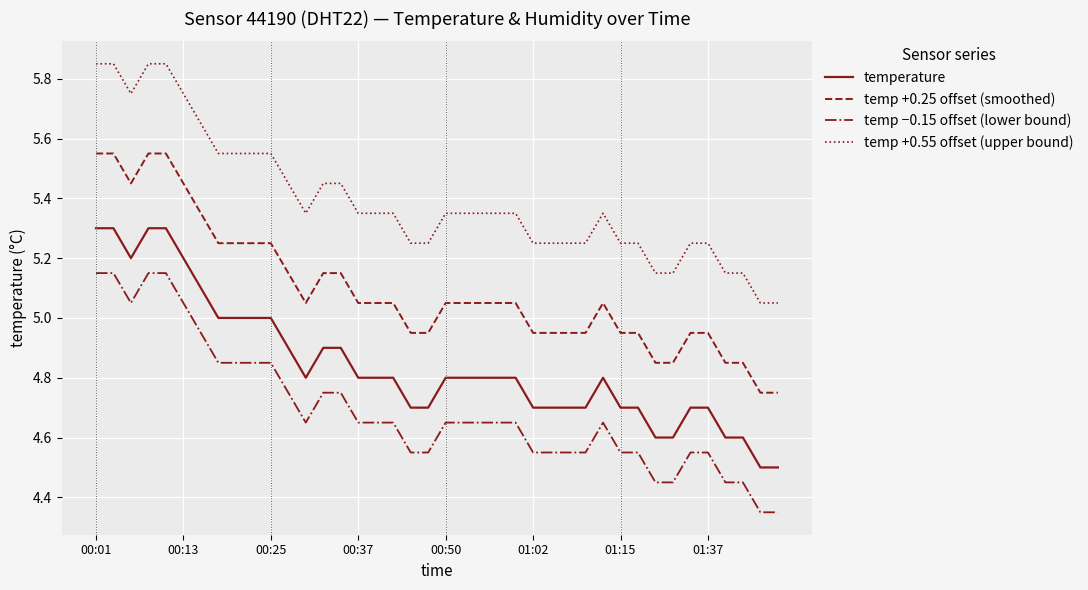

What is the difference between the maximum and minimum values in the temp +0.25 offset (smoothed) series?

0.8